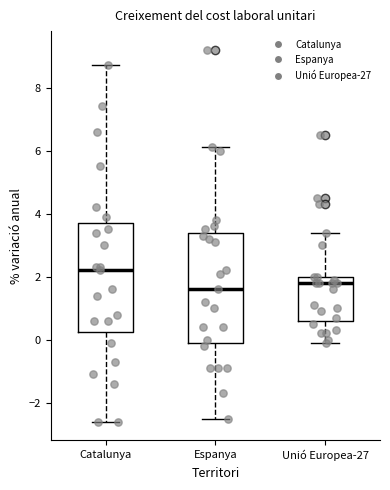

Reading left to right, read every box against the y-axis: the position of its median line, the range the box covers, and the ends of its whiskers. The values are not printed on the chart, so give them approximately, as read against the axis.

Catalunya: median 2.2, box 0.2 to 3.8, whiskers -2.6 to 8.8
Espanya: median 1.6, box 0.0 to 3.4, whiskers -2.4 to 6.2
Unió Europea-27: median 1.8, box 0.6 to 2.0, whiskers 0.0 to 3.4